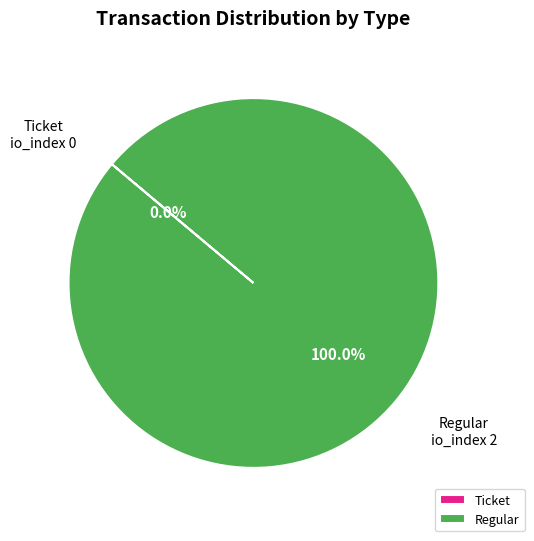

Which has a higher value, Ticket or Regular?

Regular